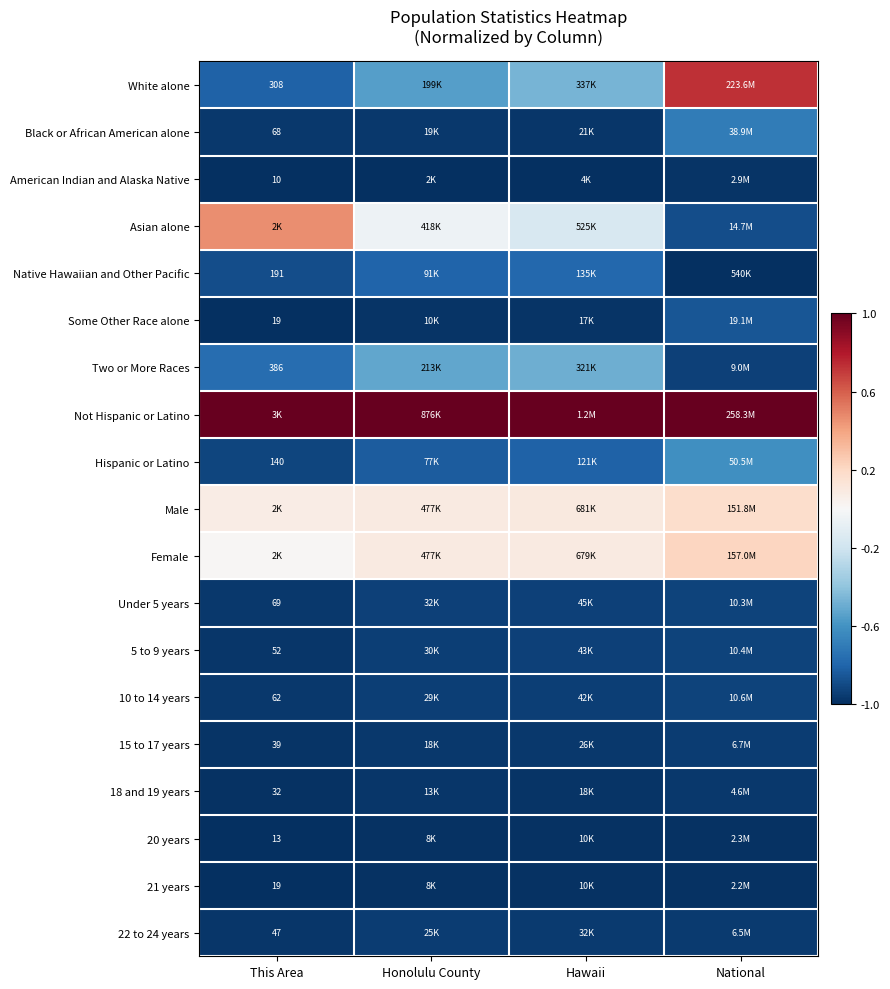

At Honolulu County, list the series in order from smallest to largest.

American Indian and Alaska Native, 20 years, 21 years, Some Other Race alone, 18 and 19 years, 15 to 17 years, Black or African American alone, 22 to 24 years, 10 to 14 years, 5 to 9 years, Under 5 years, Hispanic or Latino, Native Hawaiian and Other Pacific, White alone, Two or More Races, Asian alone, Female, Male, Not Hispanic or Latino